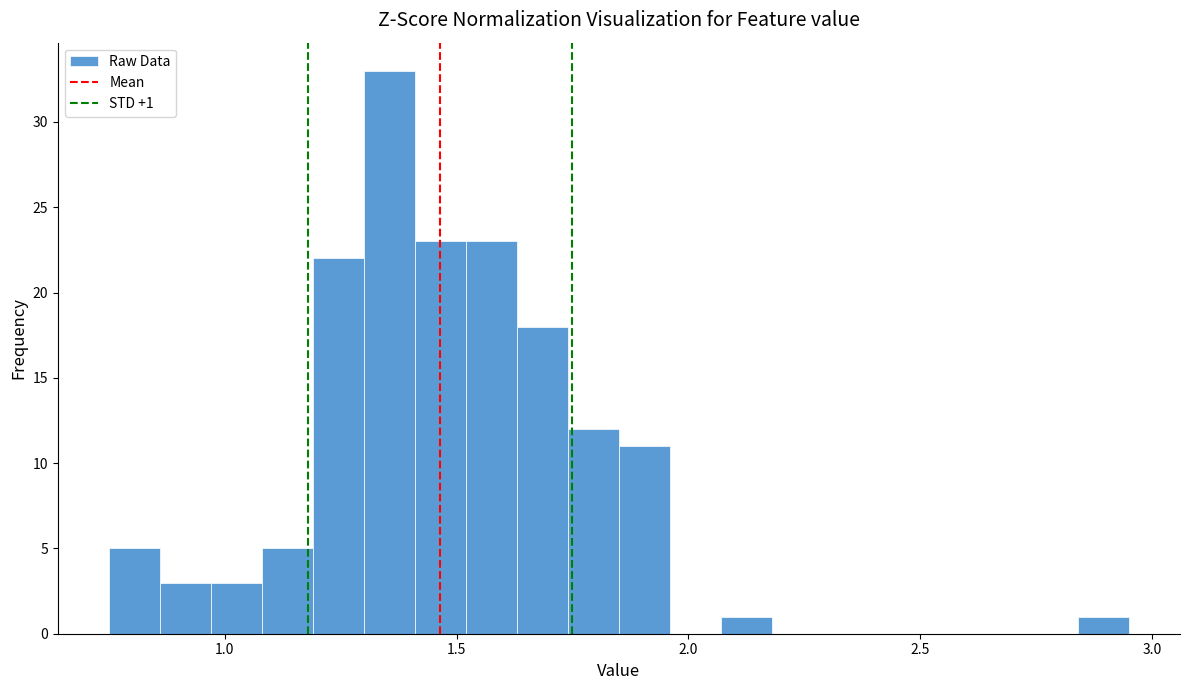

Around what value on the x-axis is the tallest bar? Give the approximate position of its centre, as read against the axis.

1.35